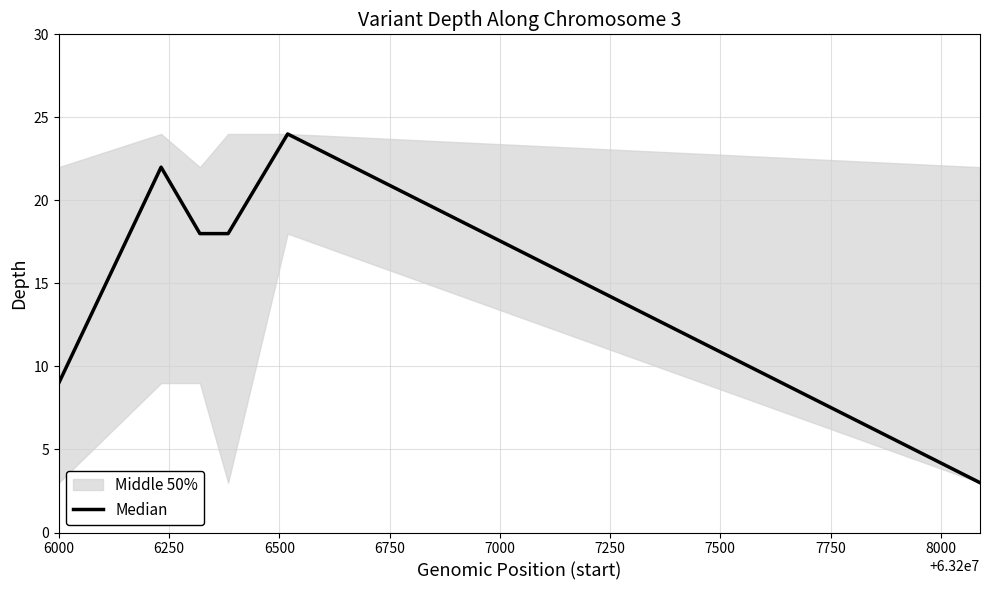

How many data points are less than 18?

2